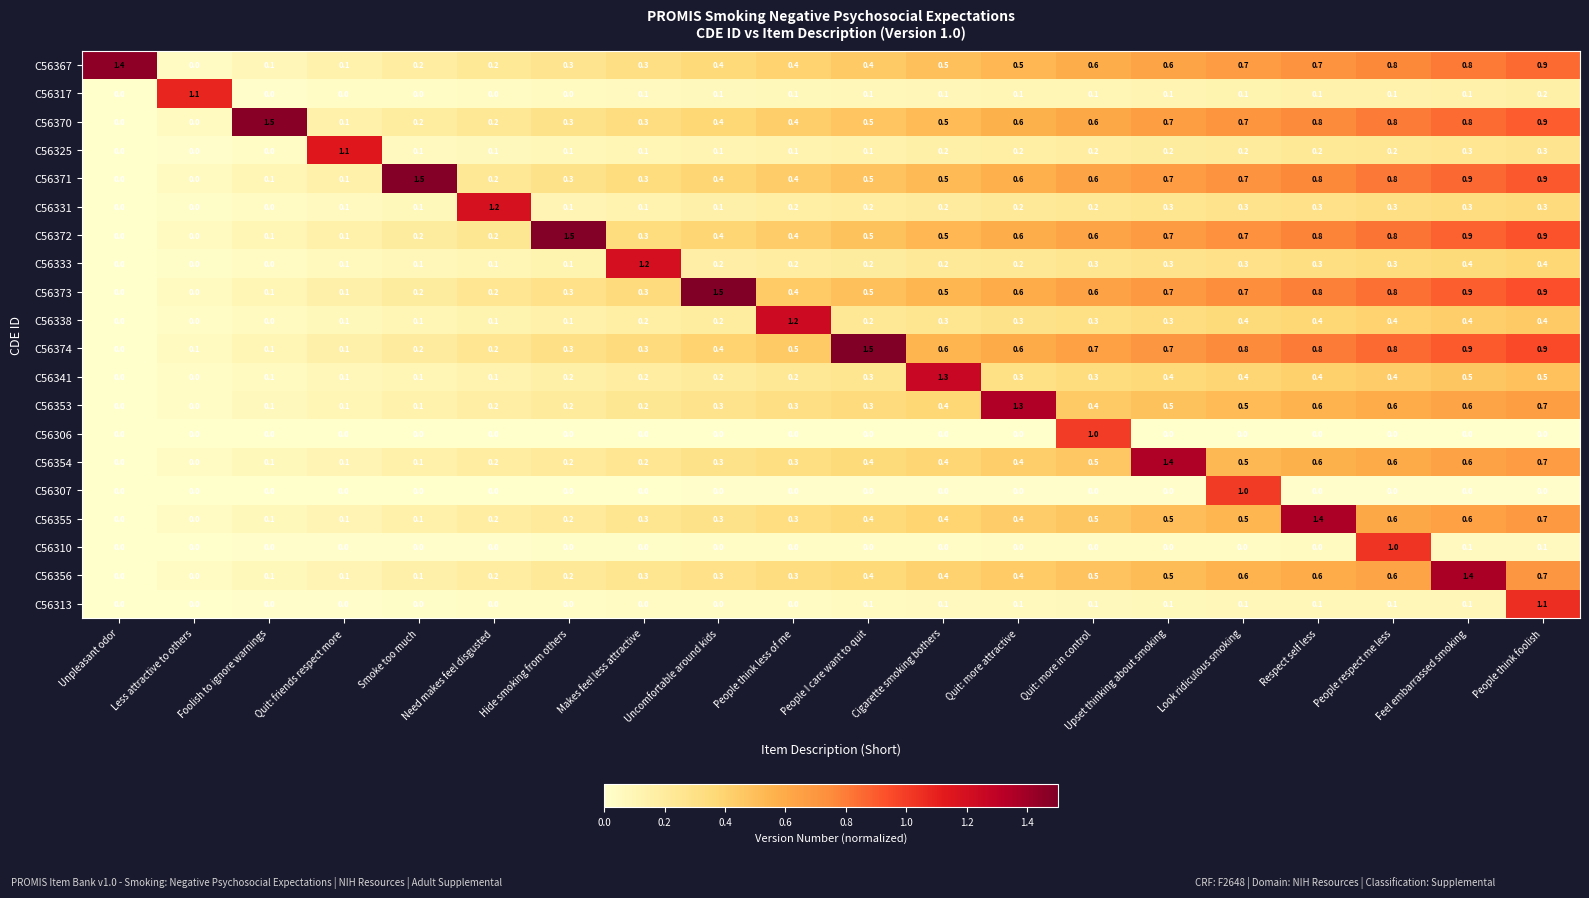

What is the sum of all C56307 values?

1.0